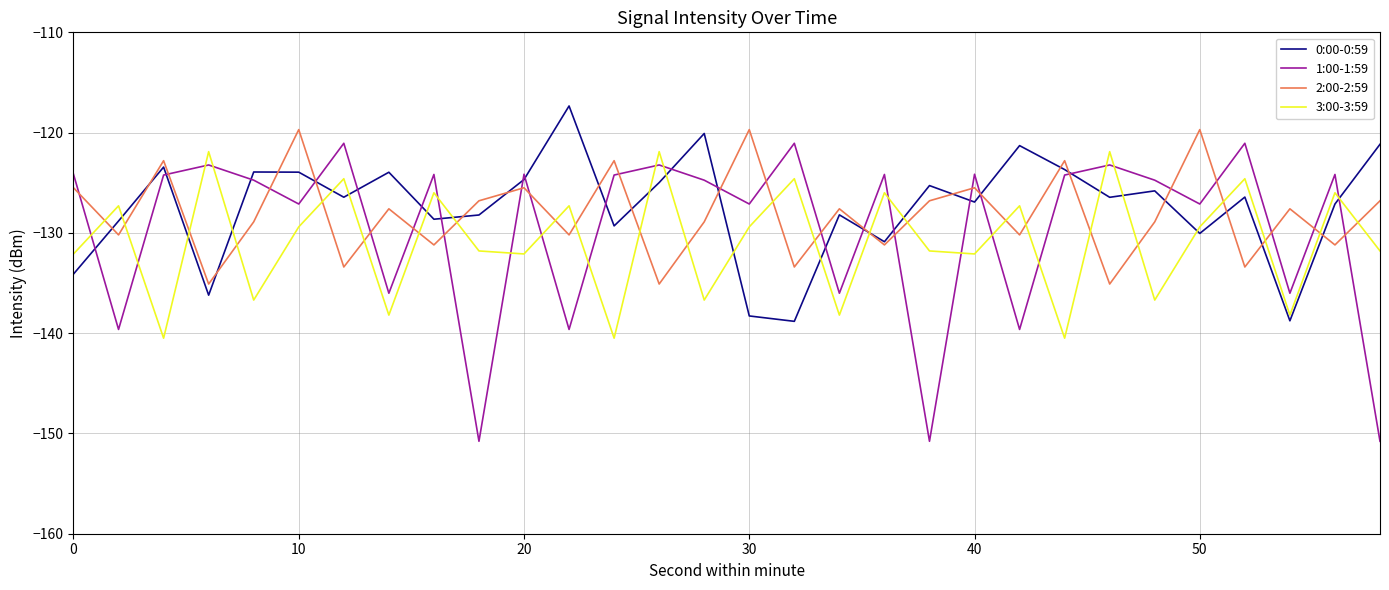

What is the lowest value of the 1:00-1:59 series?

-150.8